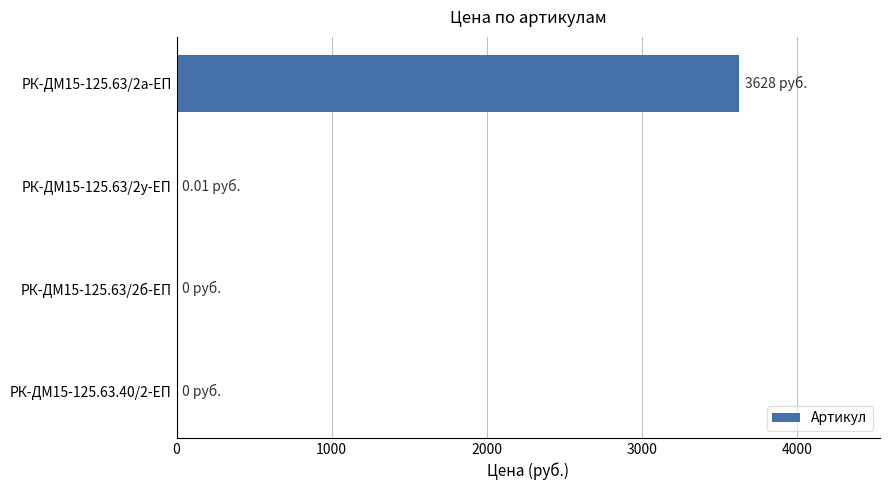

What is the sum of the values at РК-ДМ15-125.63/2а-ЕП and РК-ДМ15-125.63.40/2-ЕП?

3628.0